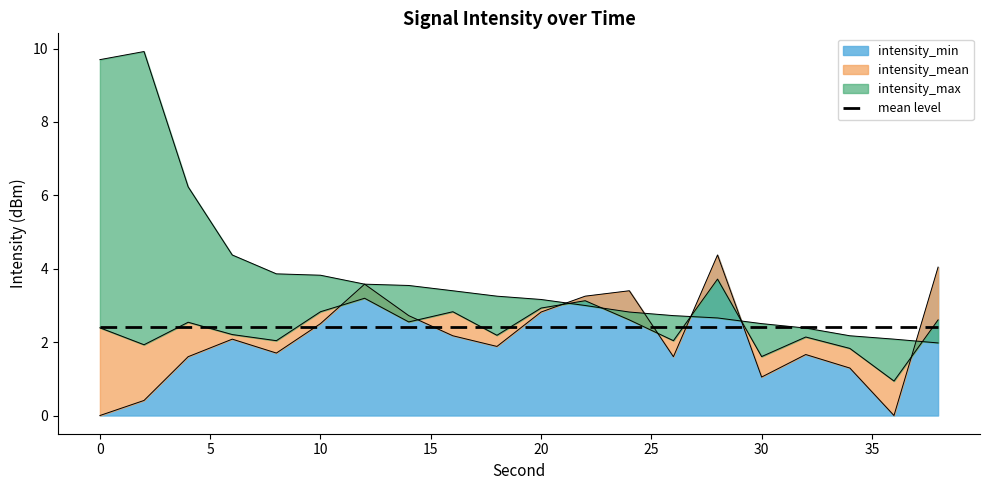

What is the average value of the intensity_min series?

2.1